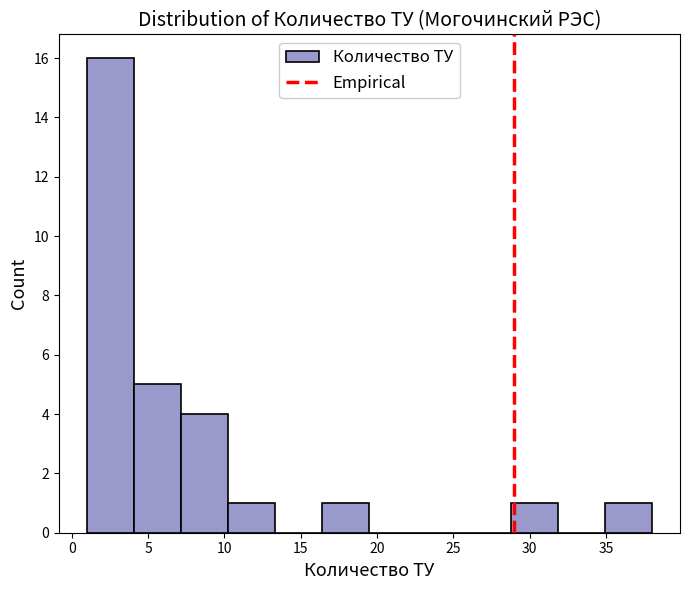

Reading left to right, list every bar in this chart as the range it spans on the x-axis followed by its height. Neither the bar edges nor the heights are printed on the chart, so give them approximately, as read against the axes.

1.0 to 4.0: 16
4.0 to 7.0: 5
7.0 to 10.5: 4
10.5 to 13.5: 1
13.5 to 16.5: 0
16.5 to 19.5: 1
19.5 to 22.5: 0
22.5 to 25.5: 0
25.5 to 29.0: 0
29.0 to 32.0: 1
32.0 to 35.0: 0
35.0 to 38.0: 1